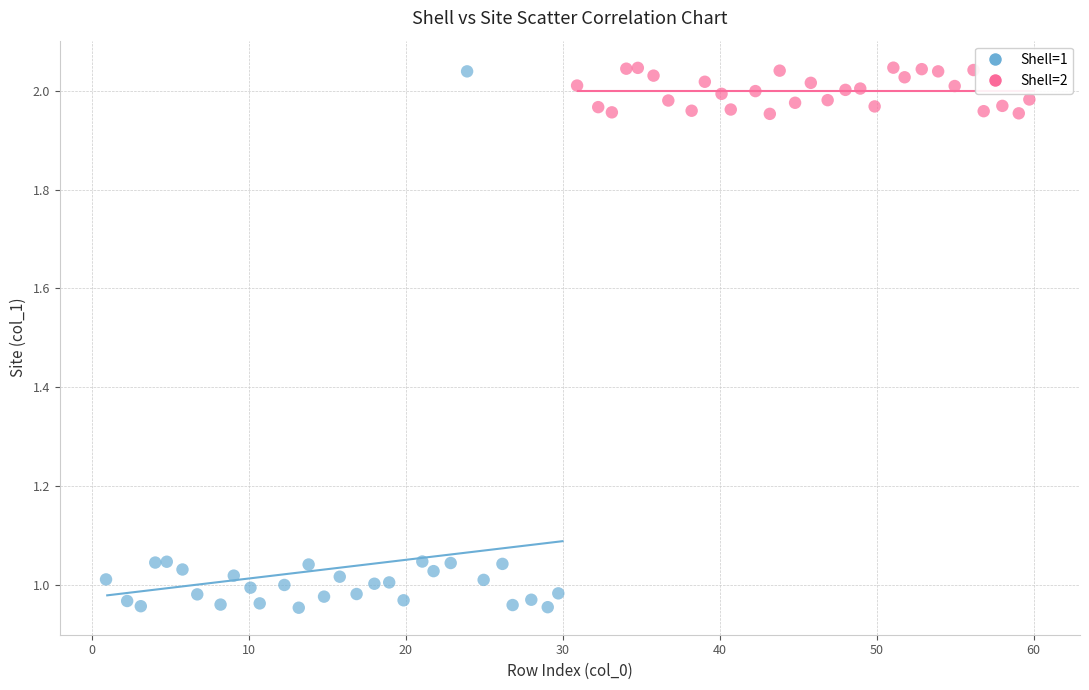

Which series contains the lowest Y value?

Shell=1